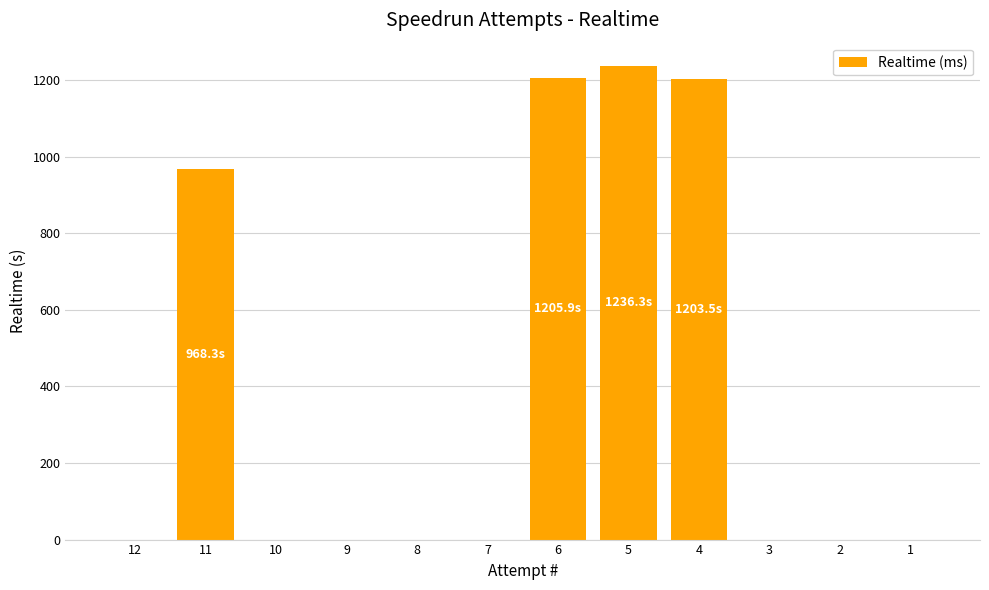

What is the greatest value displayed?

1236.3